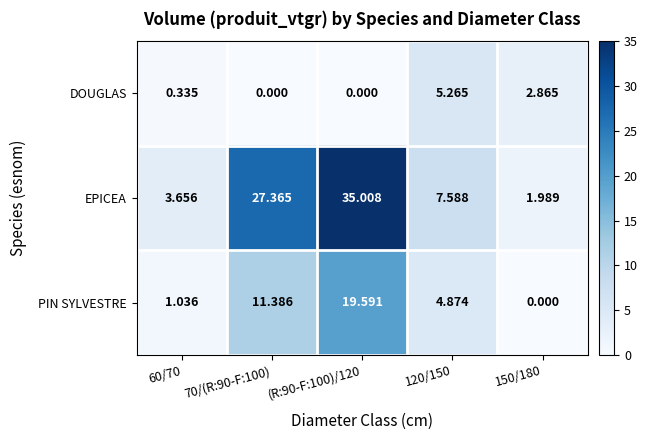

List the series in order of their overall mean, lowest first.

DOUGLAS, PIN SYLVESTRE, EPICEA